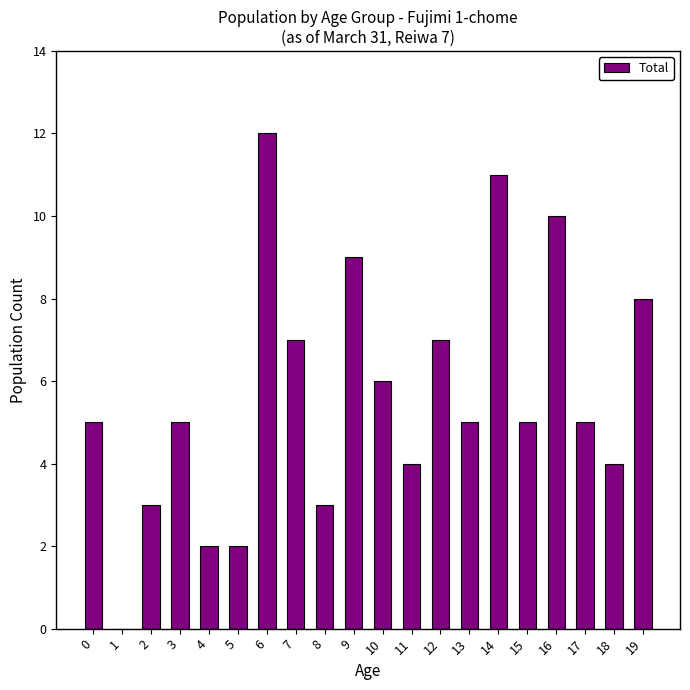

What is the sum of all values?

113